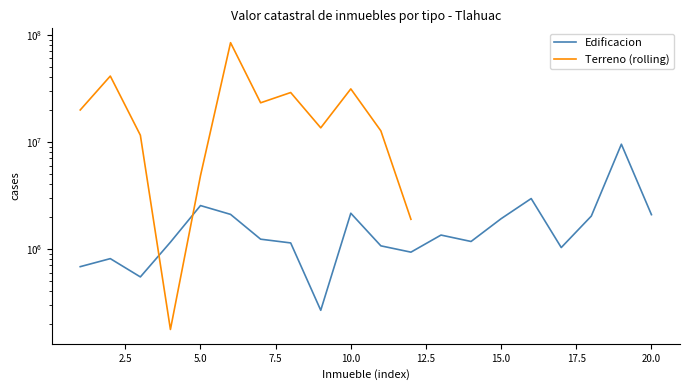

What is the difference between the maximum and second lowest values in the Edificacion series?

8944157.4